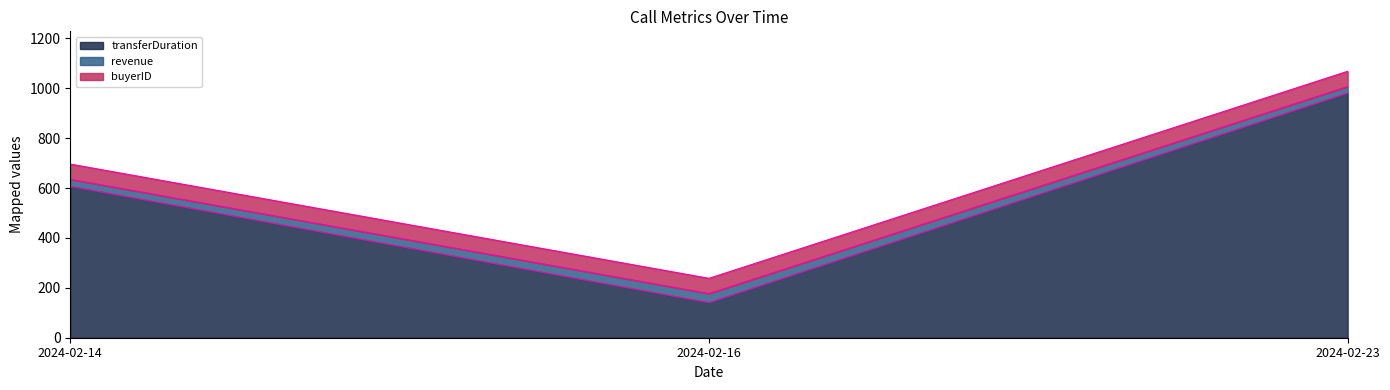

Which series has the largest total across all categories?

transferDuration